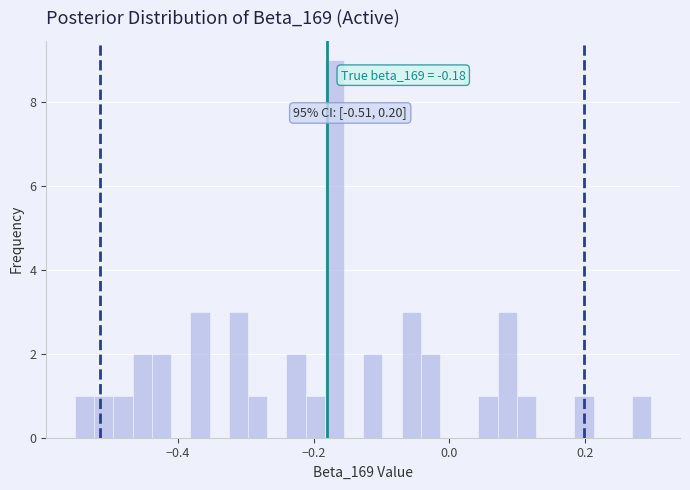

Around what value on the x-axis is the tallest bar? Give the approximate position of its centre, as read against the axis.

-0.16